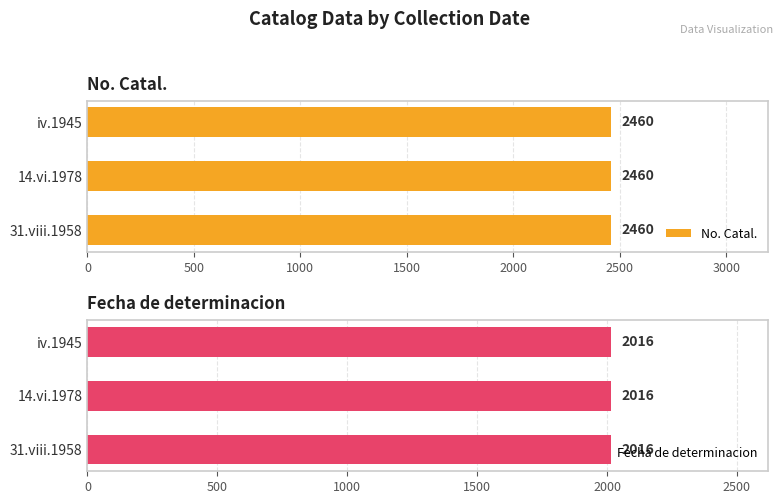

List the series in order of their overall mean, highest first.

No. Catal., Fecha de determinacion